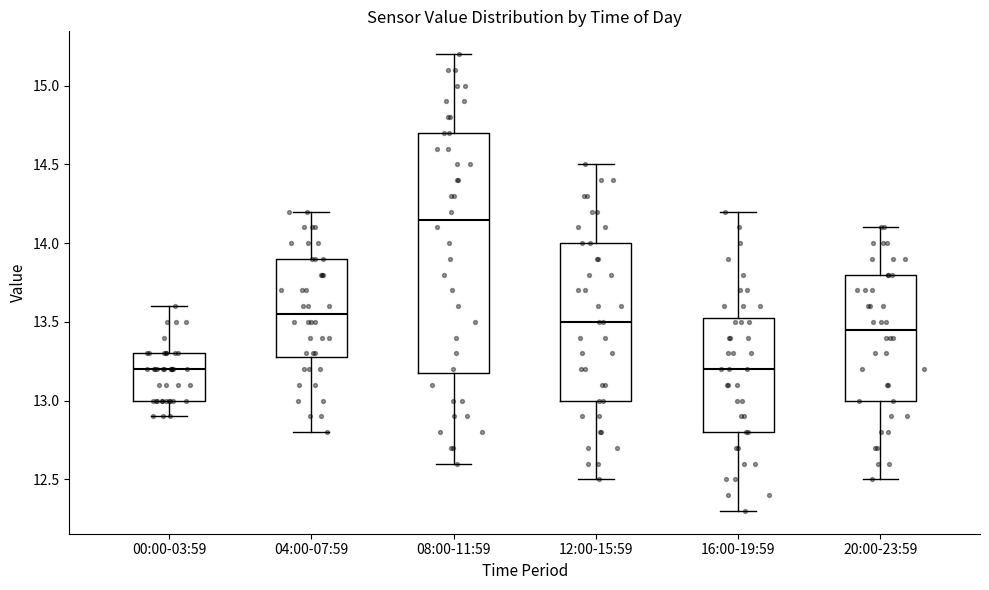

Reading left to right, read every box against the y-axis: the position of its median line, the range the box covers, and the ends of its whiskers. The values are not printed on the chart, so give them approximately, as read against the axis.

00:00-03:59: median 13.20, box 13.00 to 13.30, whiskers 12.90 to 13.60
04:00-07:59: median 13.55, box 13.30 to 13.90, whiskers 12.80 to 14.20
08:00-11:59: median 14.15, box 13.20 to 14.70, whiskers 12.60 to 15.20
12:00-15:59: median 13.50, box 13.00 to 14.00, whiskers 12.50 to 14.50
16:00-19:59: median 13.20, box 12.80 to 13.55, whiskers 12.30 to 14.20
20:00-23:59: median 13.45, box 13.00 to 13.80, whiskers 12.50 to 14.10